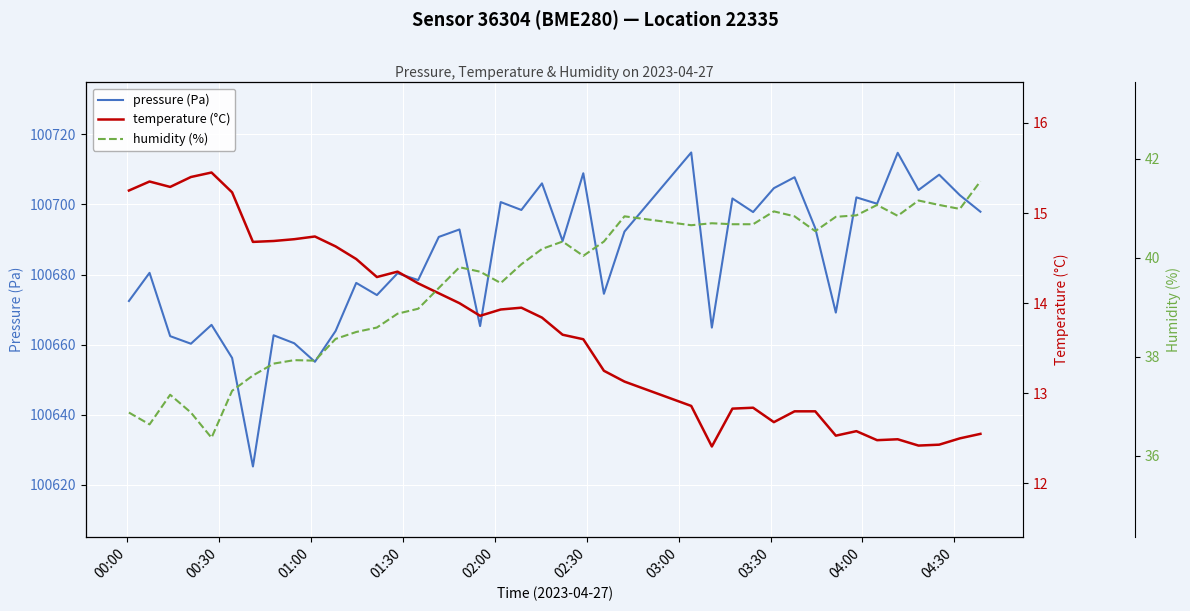

What is the maximum value for pressure (Pa)?

100714.8